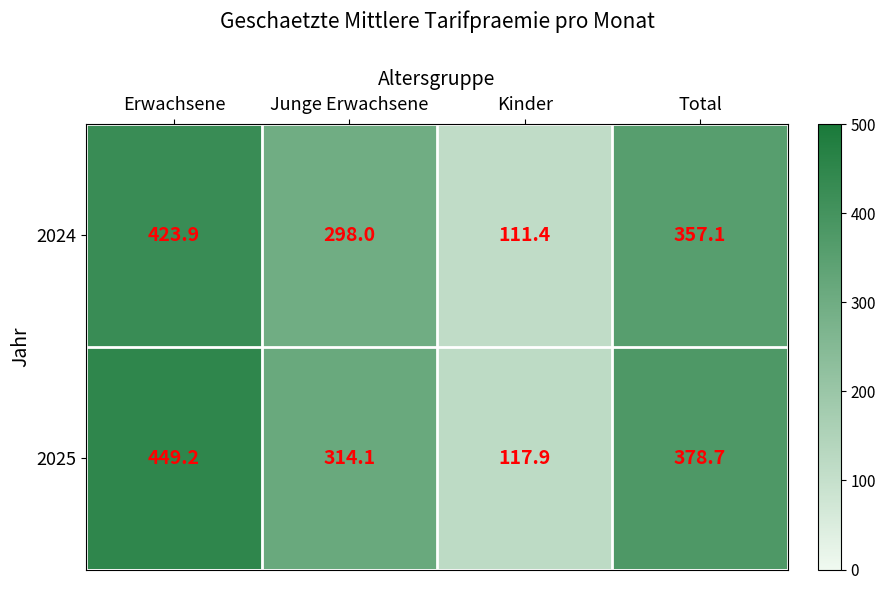

Which category has the highest value across all series?

Erwachsene